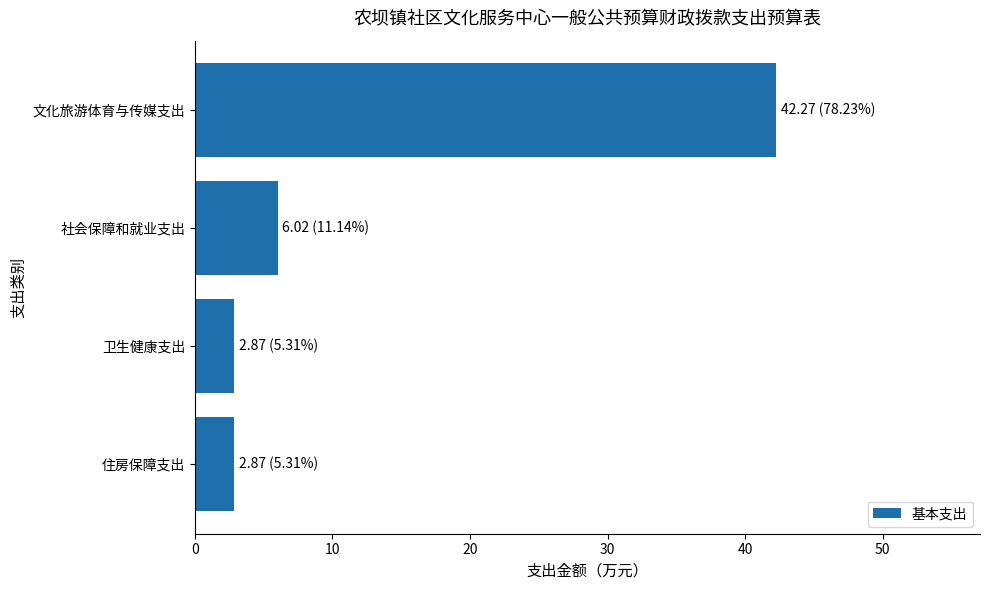

Reading top to bottom, what are all the values shown in this chart?

文化旅游体育与传媒支出=42.3	社会保障和就业支出=6.0	卫生健康支出=2.9	住房保障支出=2.9